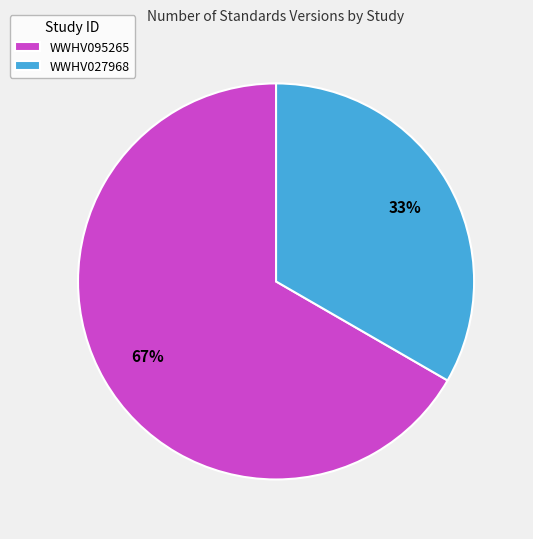

To the nearest percent, what portion does WWHV027968 represent?

33%